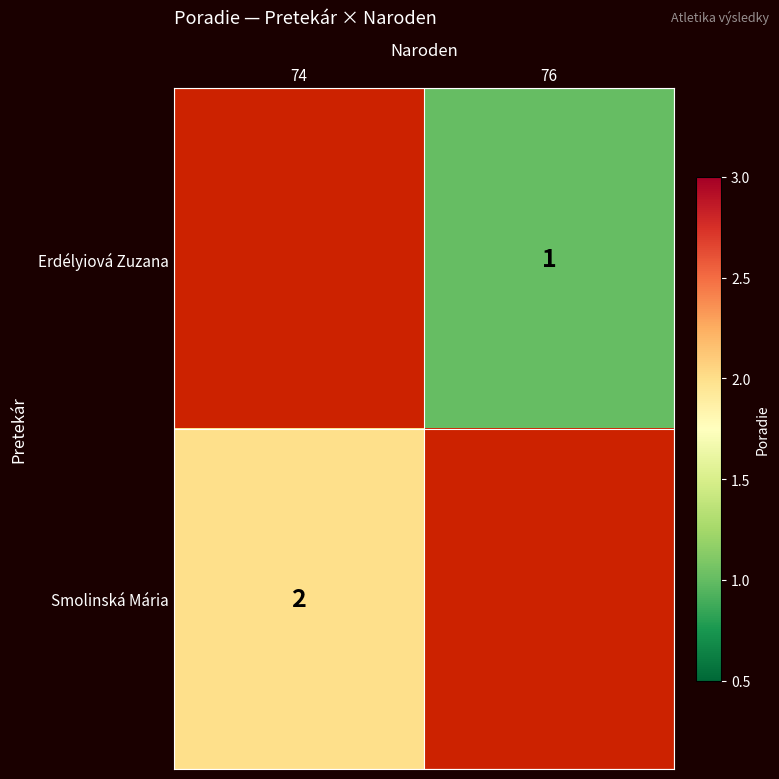

True or false: Erdélyiová Zuzana has a value of 1 at 76.

True